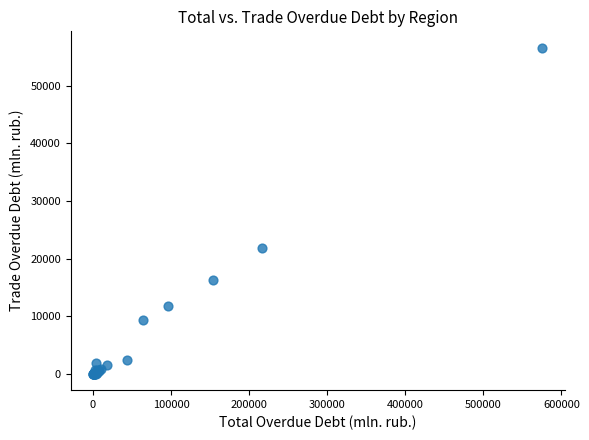

What Y value in the scatter plot is closest to 28298?

21905.0